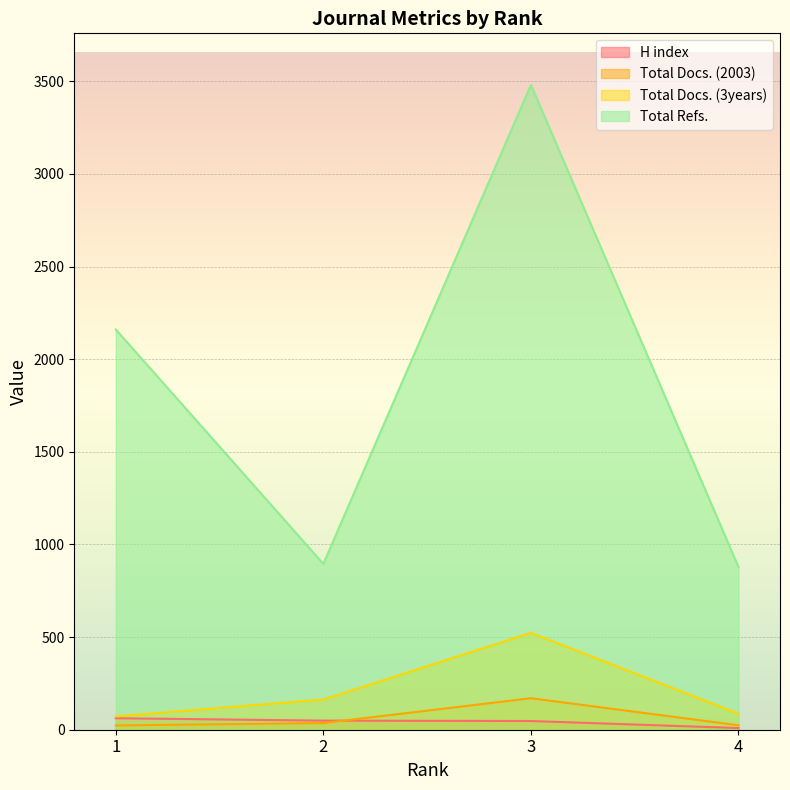

Which series has the widest spread of values?

Total Refs.